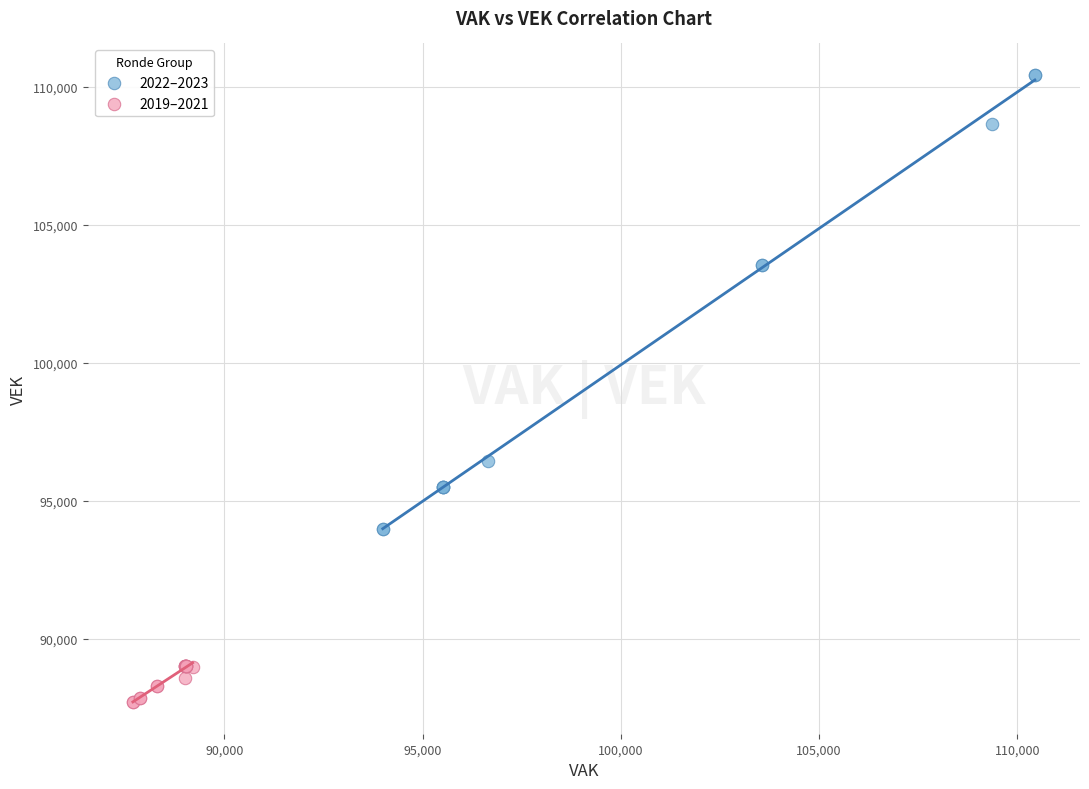

Which series contains the lowest Y value?

2019–2021